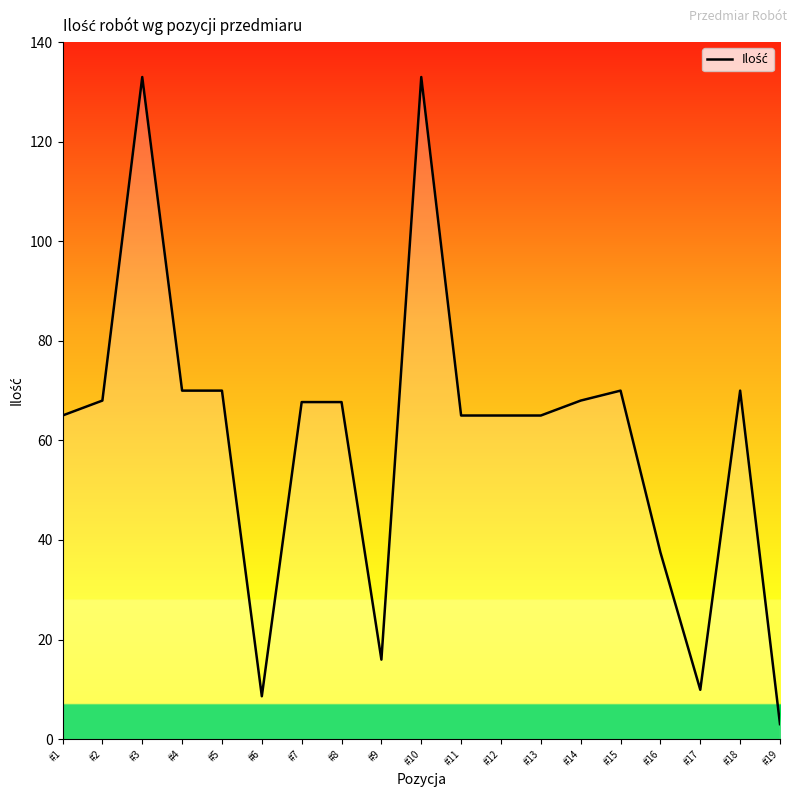

How many lines are shown in the chart?

1